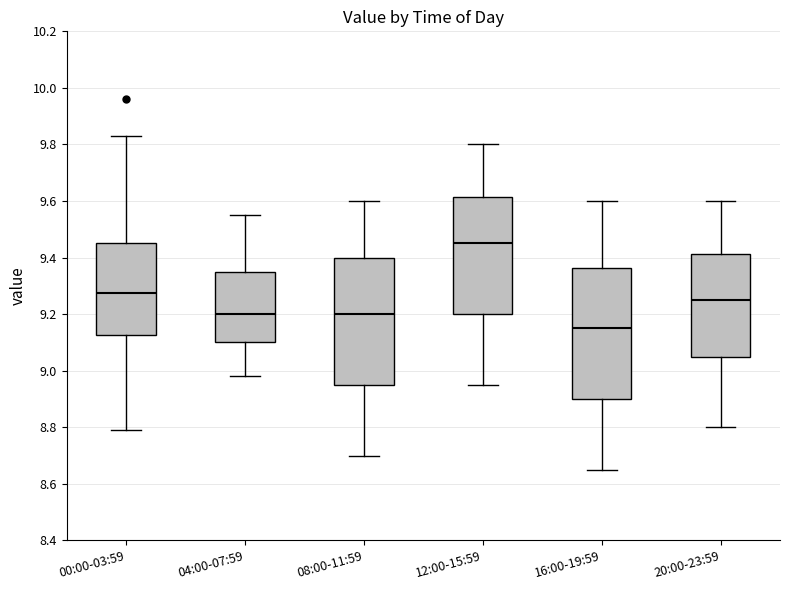

Which box has the highest median line?

12:00-15:59